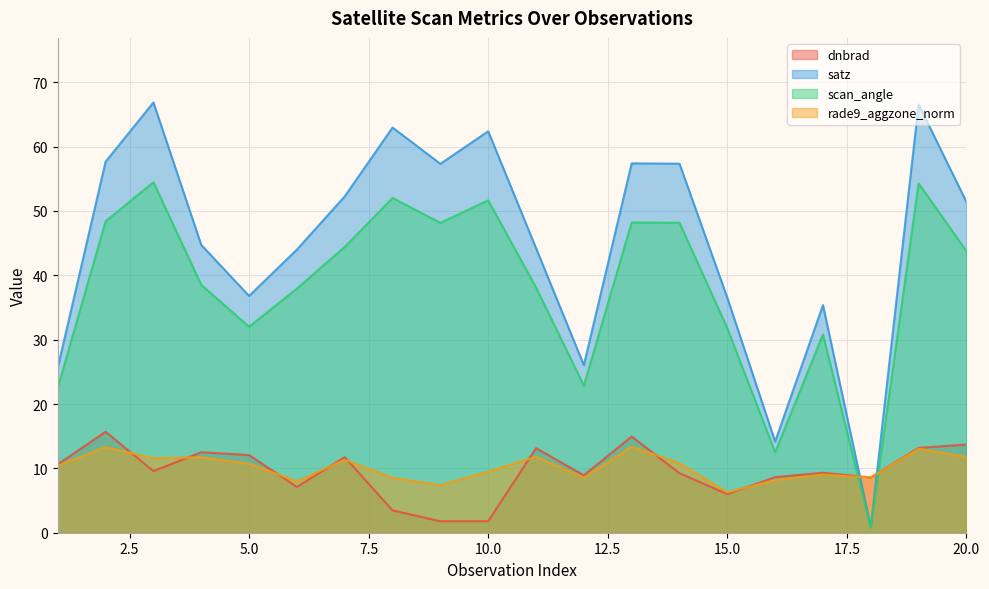

Does the chart display data point markers on the line(s)?

No